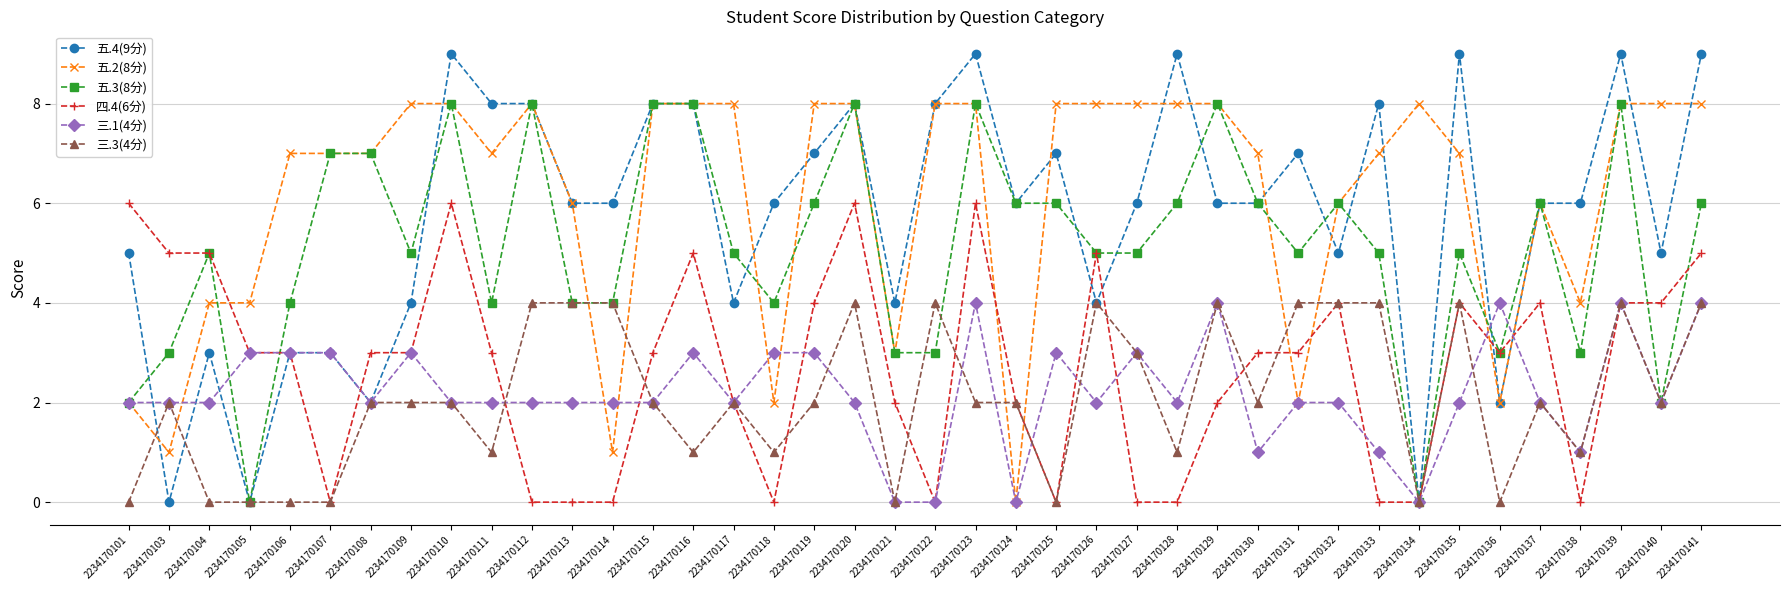

Where is the first local minimum for 五.4(9分)?

2234170103